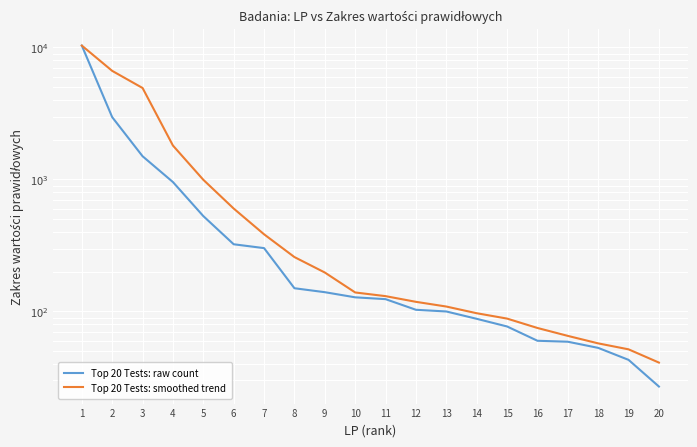

Count the number of categories in the chart.

20